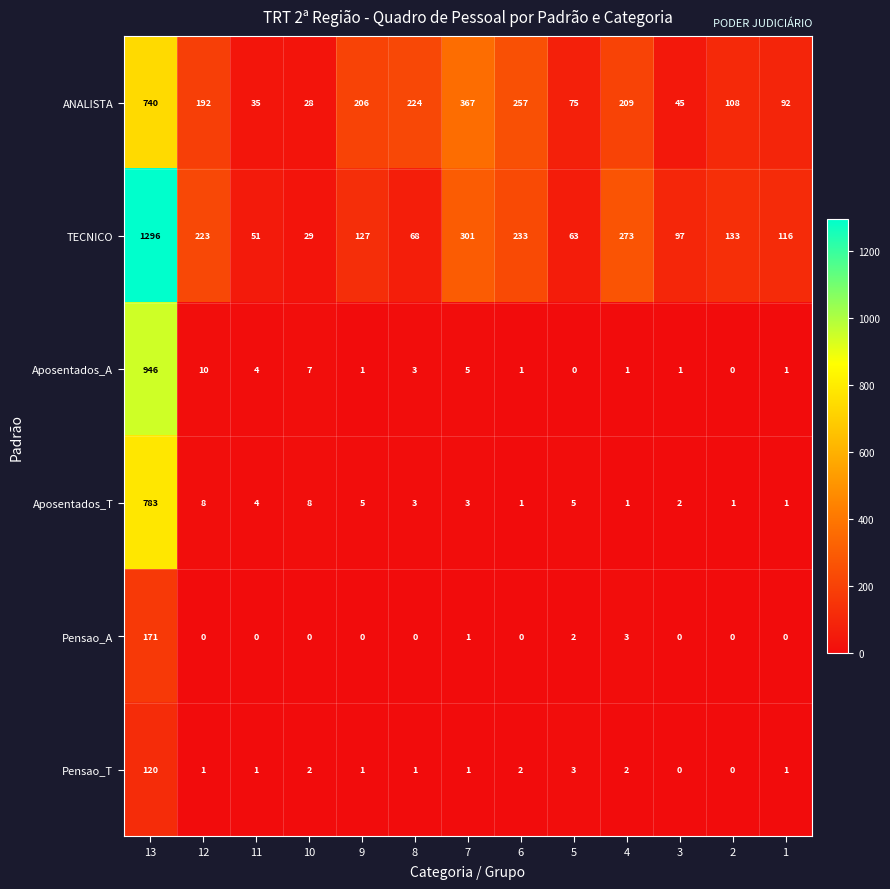

At which category is the sum across all series the highest?

13